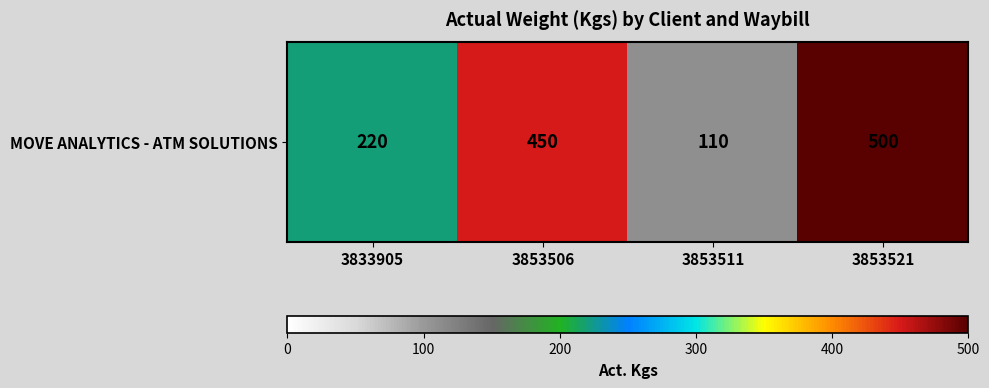

Count the number of categories in the chart.

4